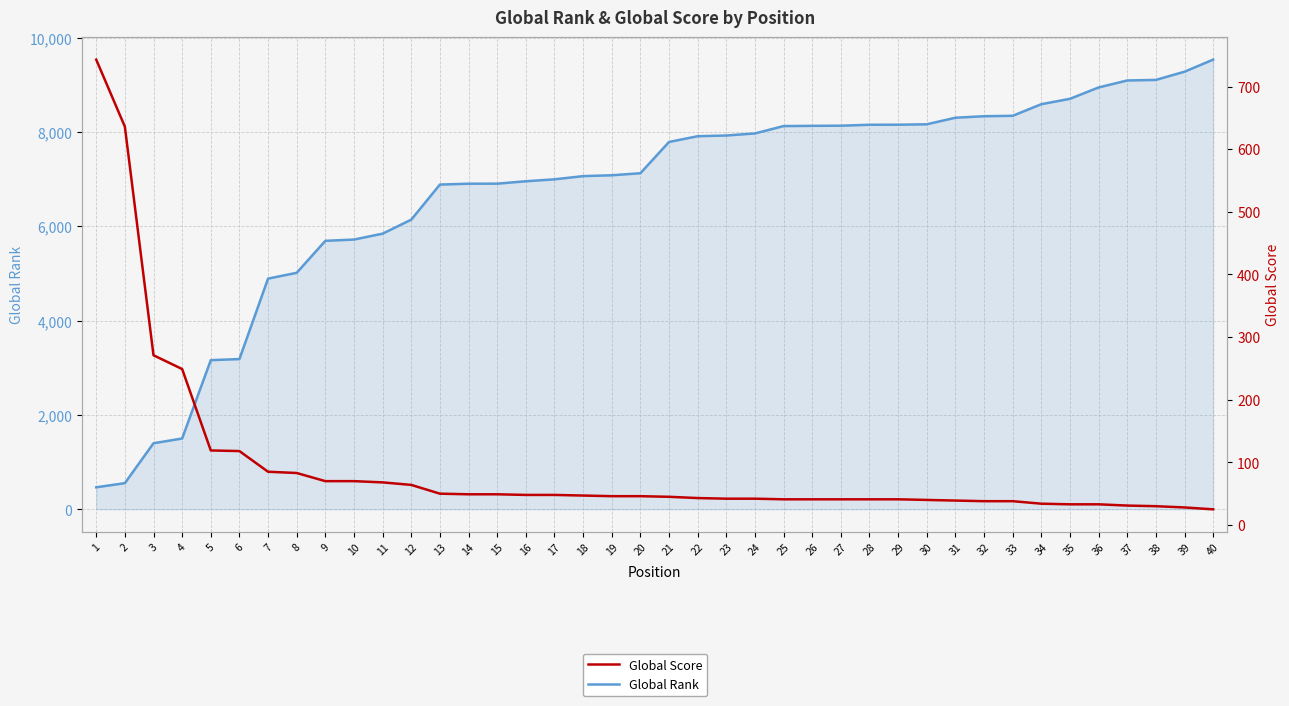

How many lines are shown in the chart?

2